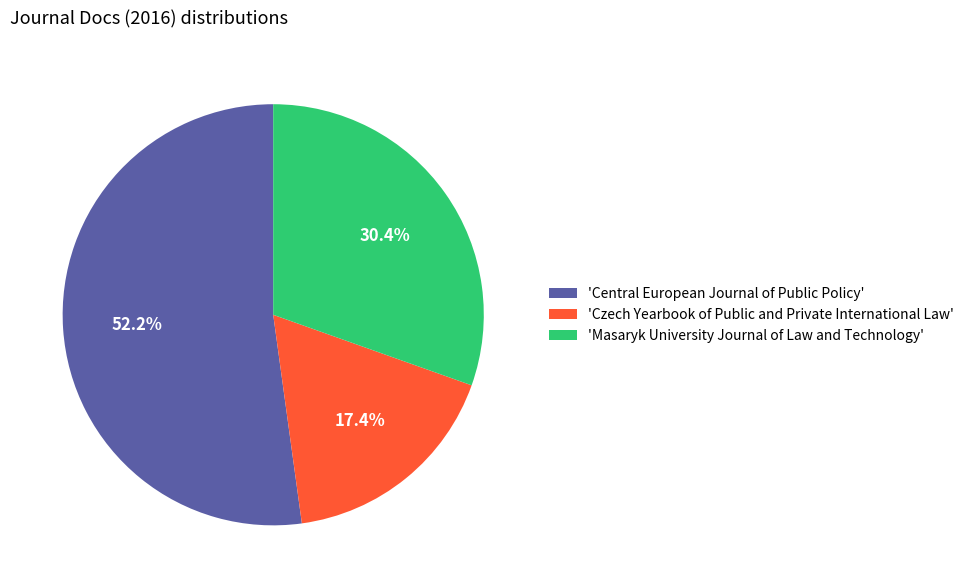

Which slice is the smallest?

'Czech Yearbook of Public and Private International Law'